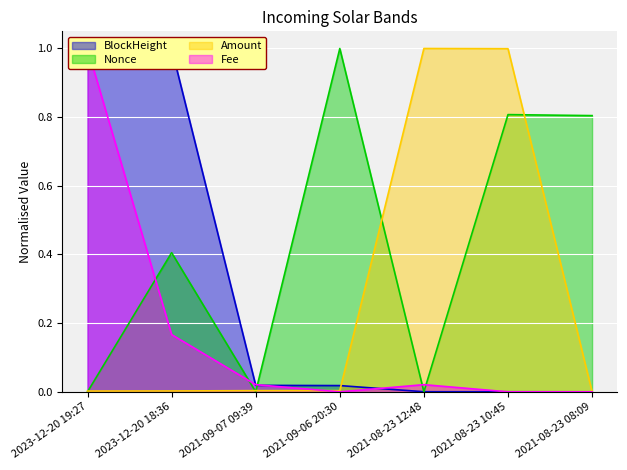

What is the difference between the second highest and minimum values in the BlockHeight series?

1.0